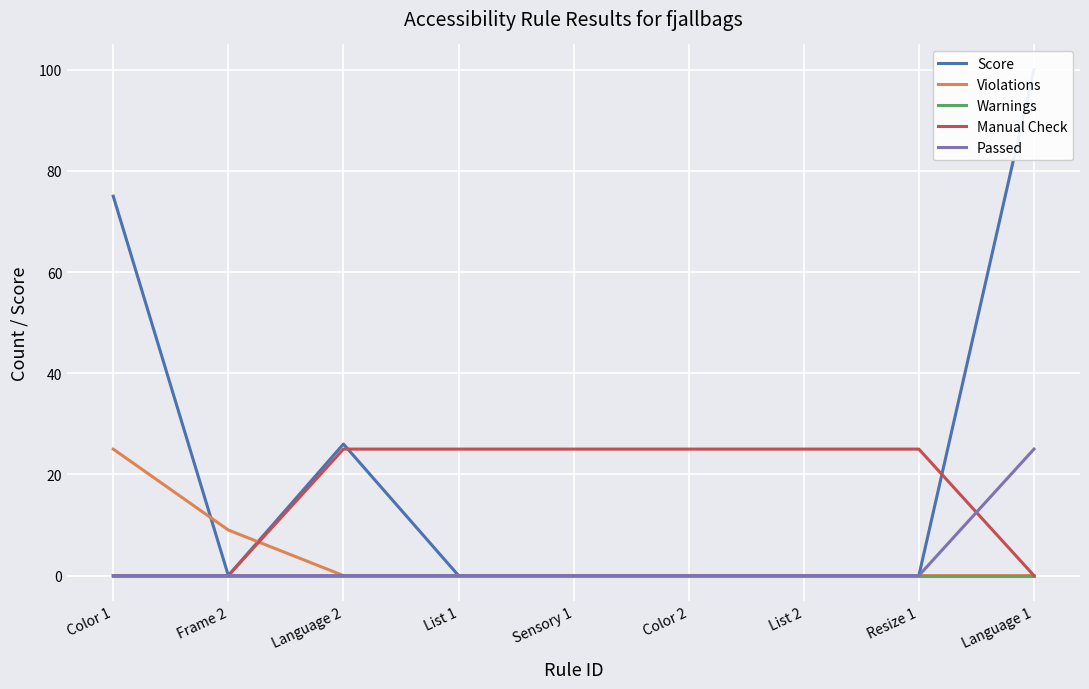

Which series has the largest total across all categories?

Score